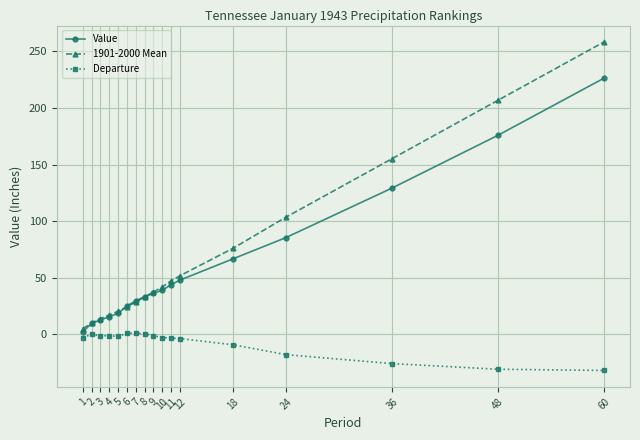

What is the greatest value displayed?

258.4